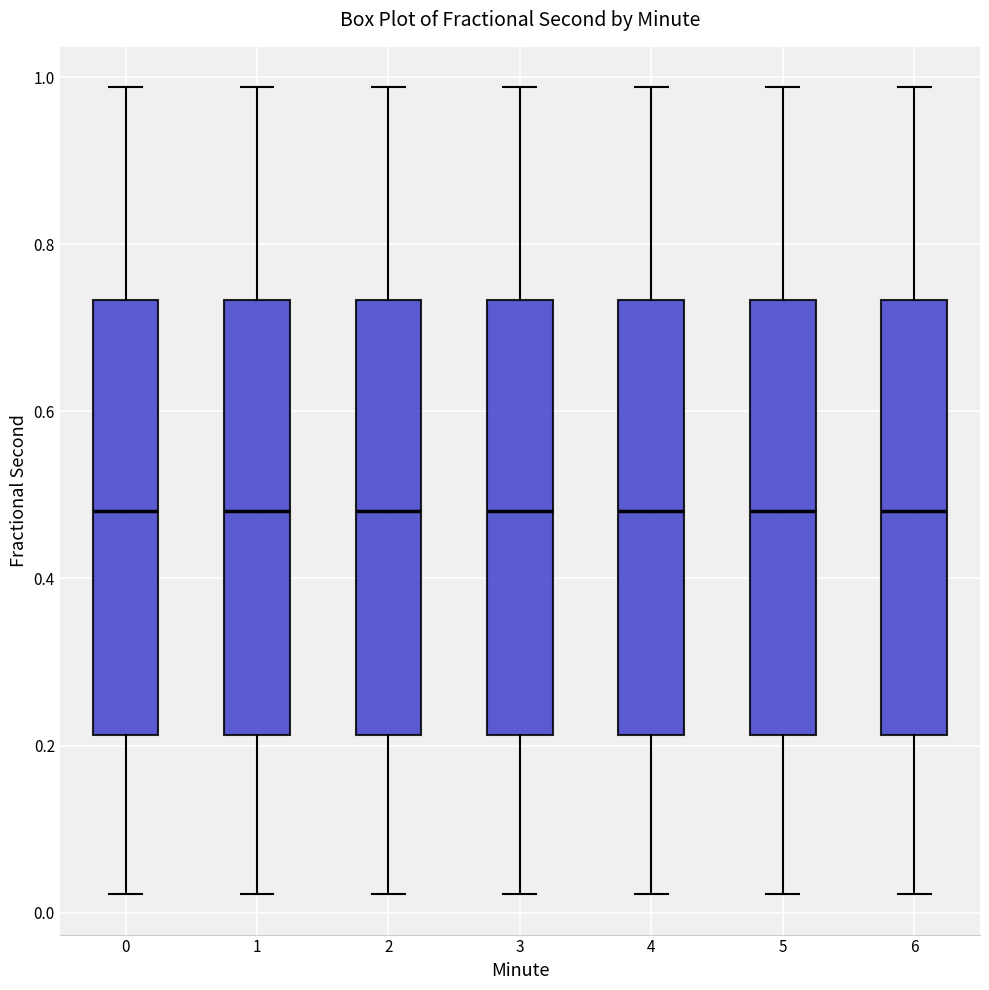

Reading left to right, transcribe this box plot: for each box, give where its median line is, the range the box spans, and where its two whiskers end, as read against the y-axis. The values are not printed on the chart, so give them approximately, as read against the axis.

0: median 0.48, box 0.22 to 0.74, whiskers 0.02 to 0.98
1: median 0.48, box 0.22 to 0.74, whiskers 0.02 to 0.98
2: median 0.48, box 0.22 to 0.74, whiskers 0.02 to 0.98
3: median 0.48, box 0.22 to 0.74, whiskers 0.02 to 0.98
4: median 0.48, box 0.22 to 0.74, whiskers 0.02 to 0.98
5: median 0.48, box 0.22 to 0.74, whiskers 0.02 to 0.98
6: median 0.48, box 0.22 to 0.74, whiskers 0.02 to 0.98